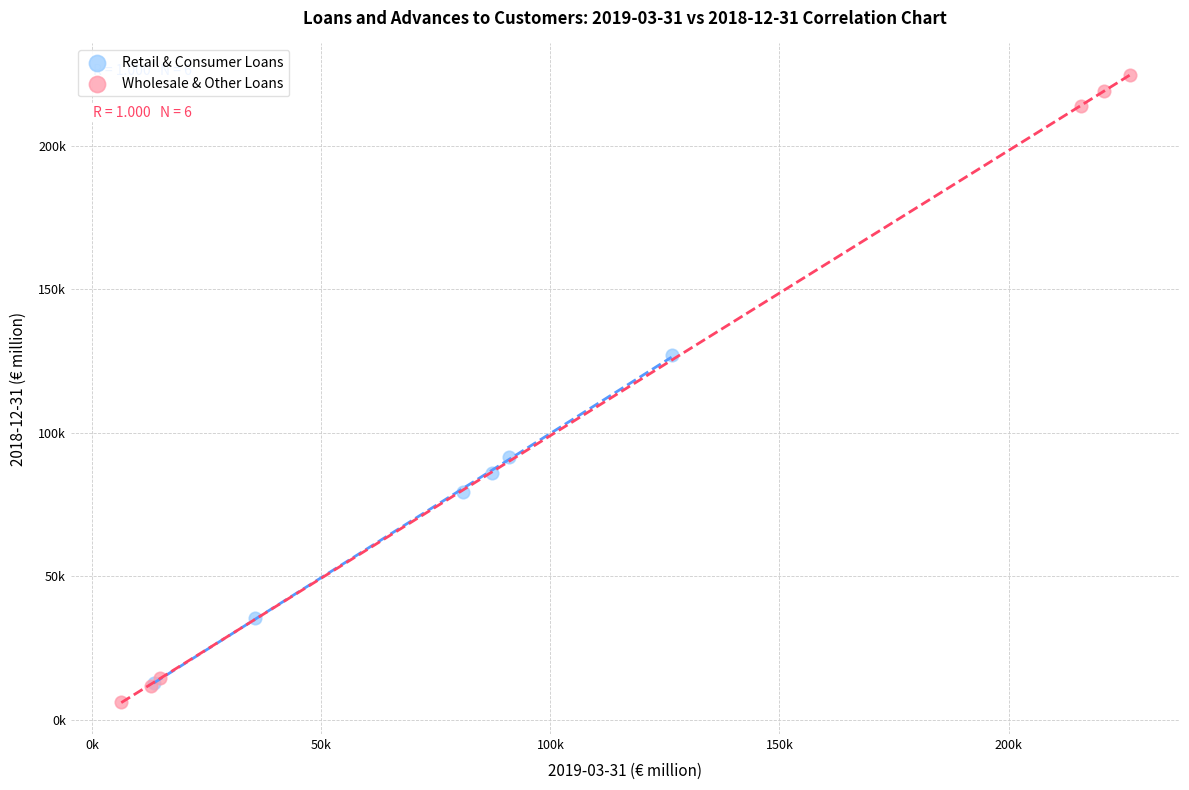

Which series has the widest spread of Y values?

Wholesale & Other Loans